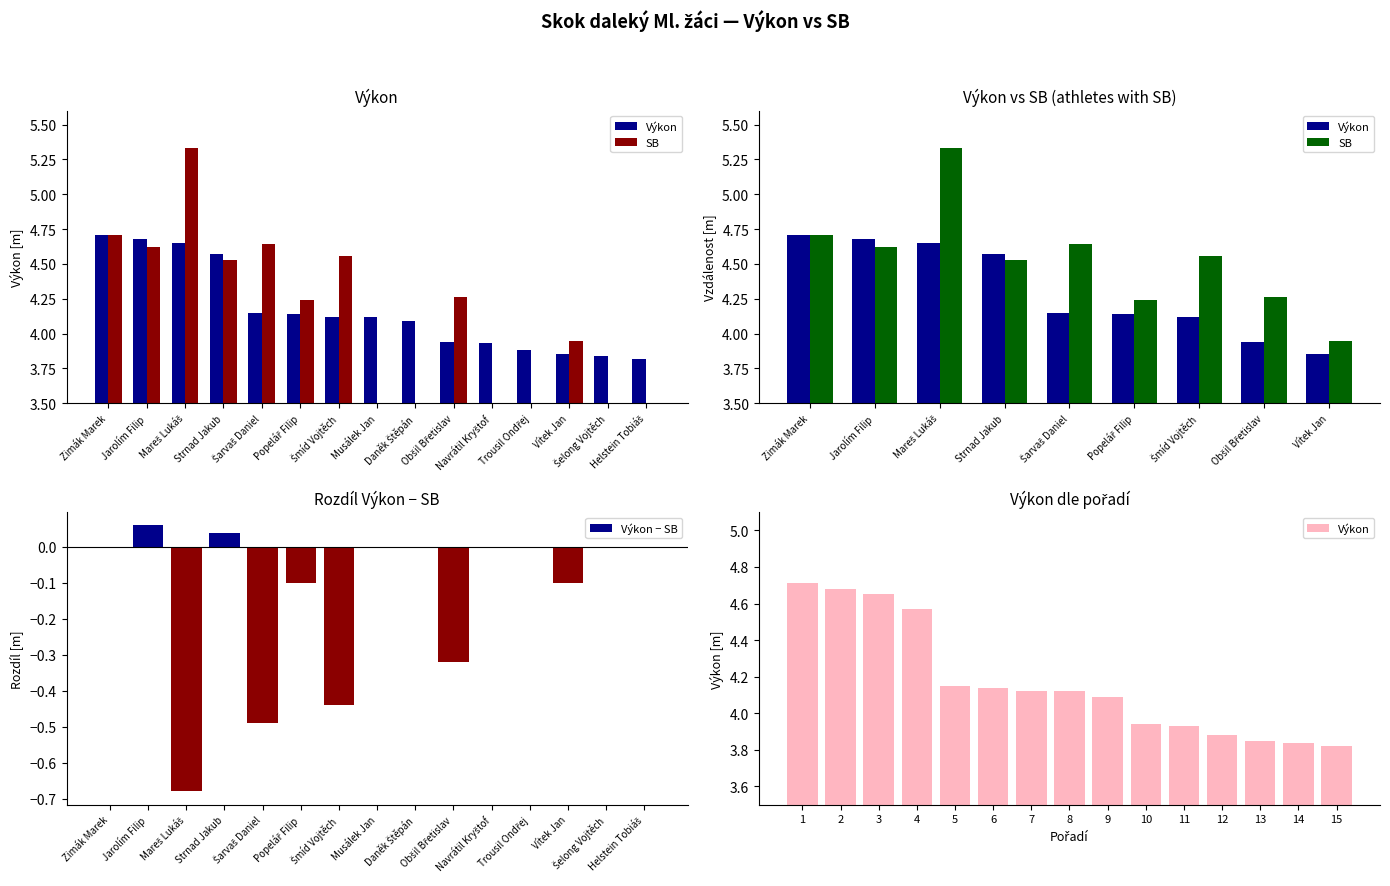

What is the spread (max minus min) of values at Helstein Tobiáš?

3.8